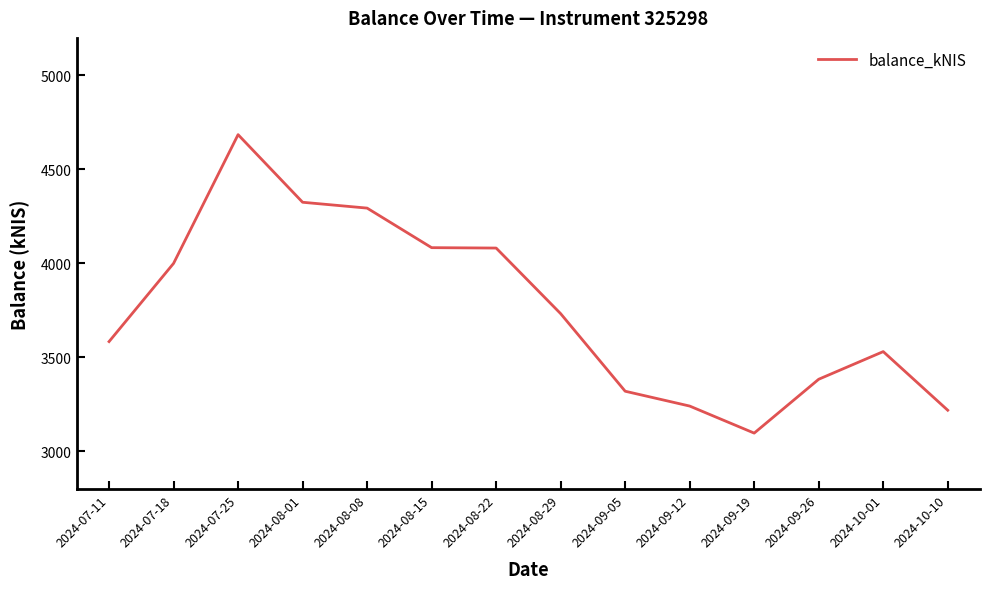

What is the difference between the maximum and minimum values?

1587.7